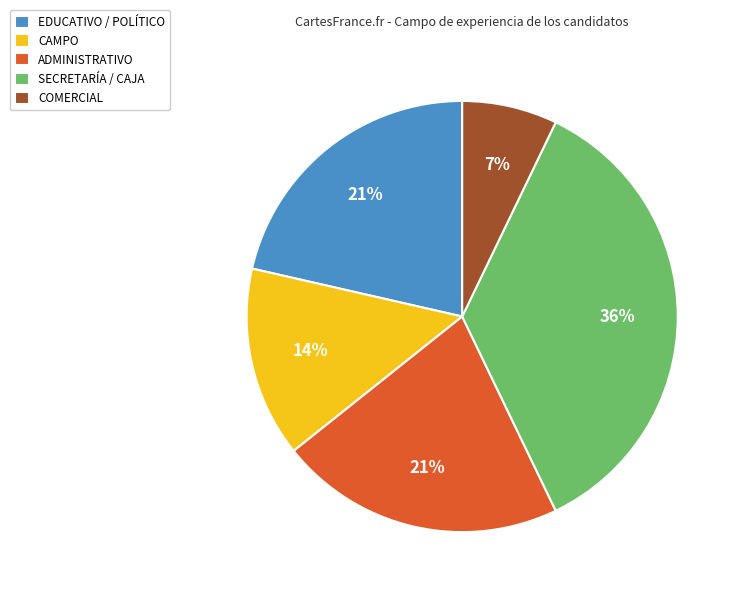

Is it true that ADMINISTRATIVO is 15% of the pie?

False